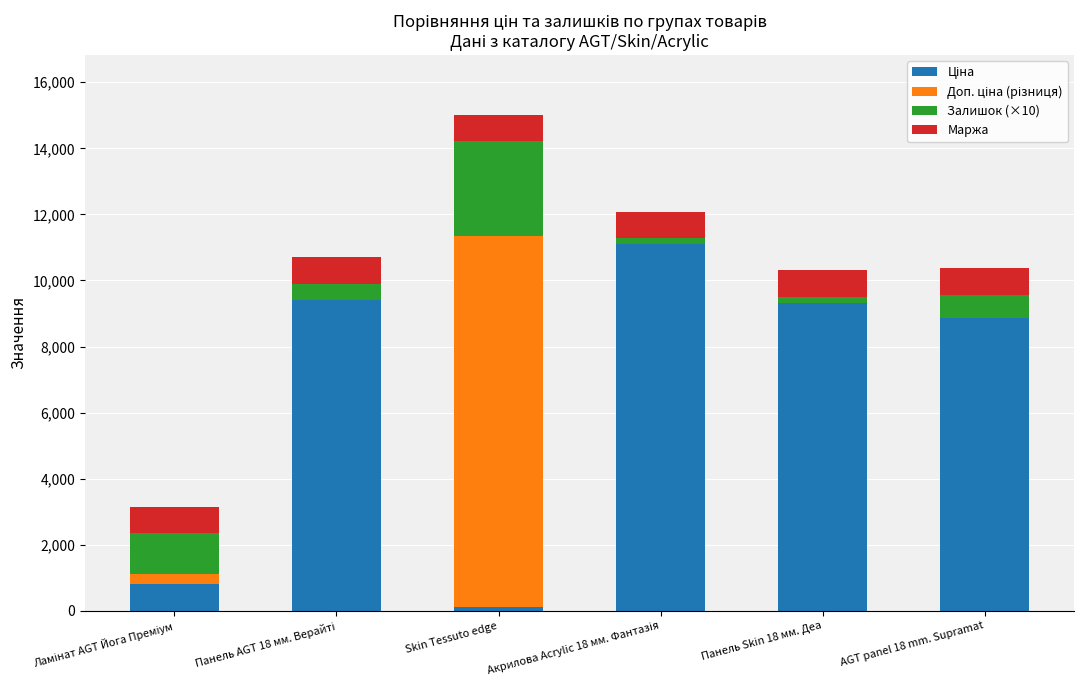

At which category is the sum across all series the highest?

Skin Tessuto edge